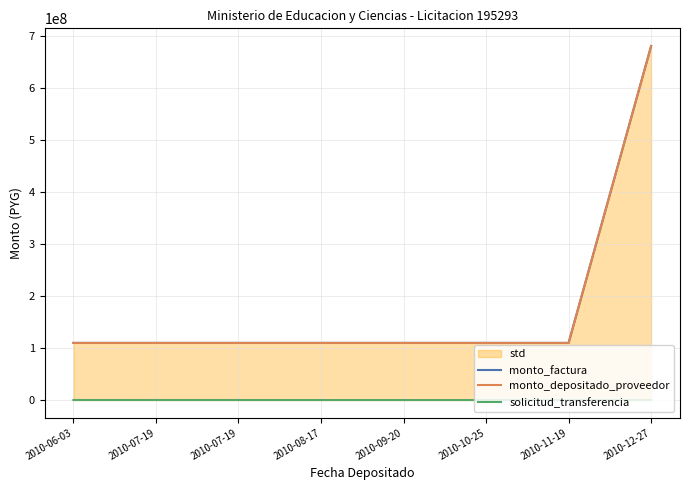

How many lines are shown in the chart?

3